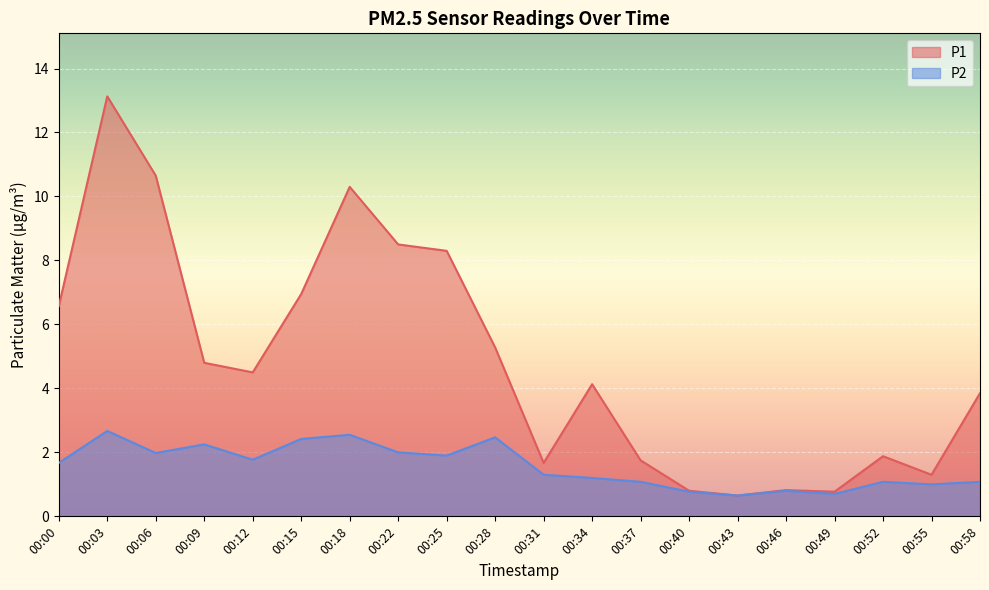

True or false: P2 and P1 cross at least once.

False